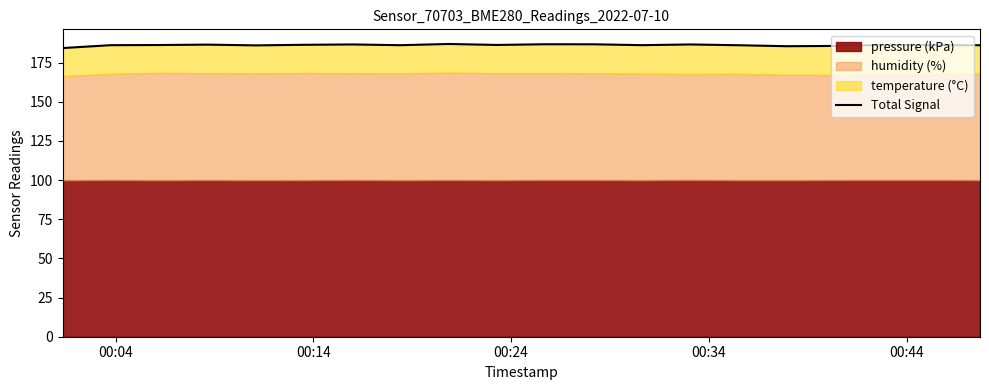

True or false: there are more than 2 points higher than both neighbors.

True